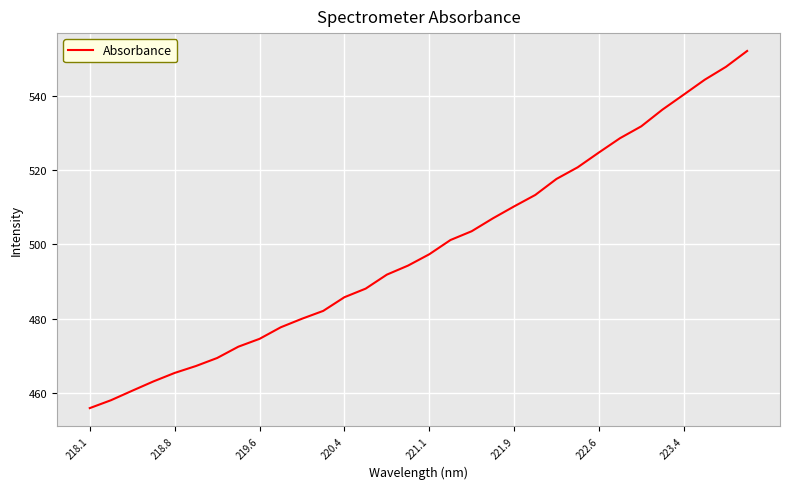

What is the difference between the maximum and minimum values?

96.1